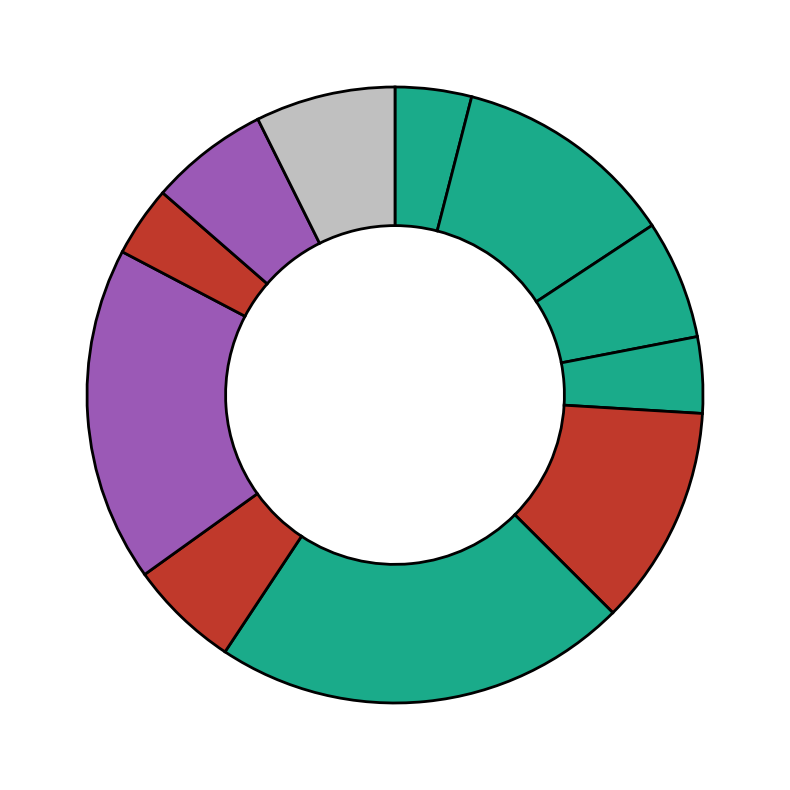

Rank the categories by value from highest to lowest.

A0A0U4JBW8, A0A0U4KIR3, A0A0U4JUV9, A0A0U4AY50, A0A0U4JLZ6, A0A0U4IFV1, A0A0U4JV71, A0A0U4JTC1, A0A0U3TE12, A0A0U4KIW0, A0A0U4AY24